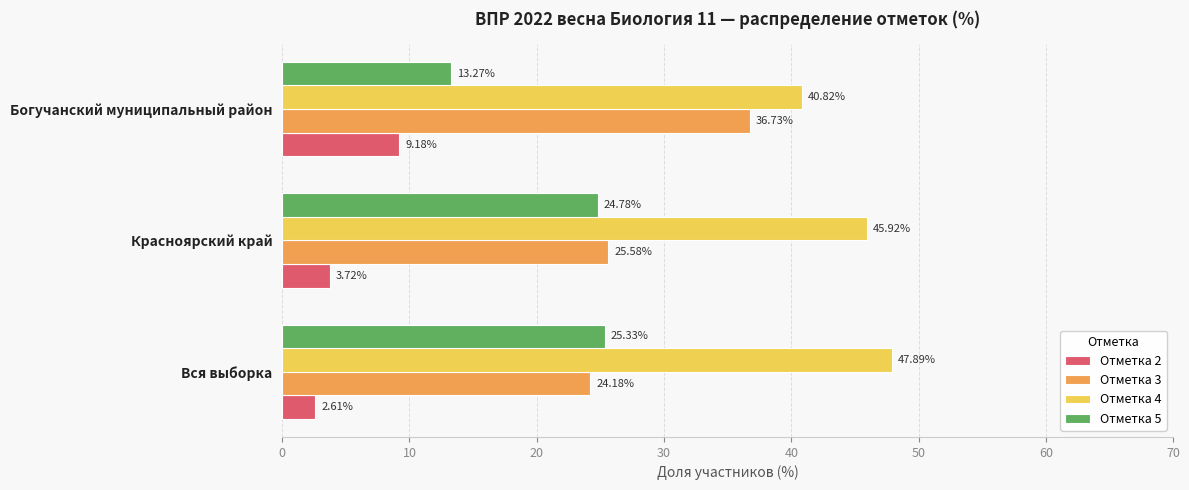

Count the Отметка 4 values in the range 40 to 47.

2